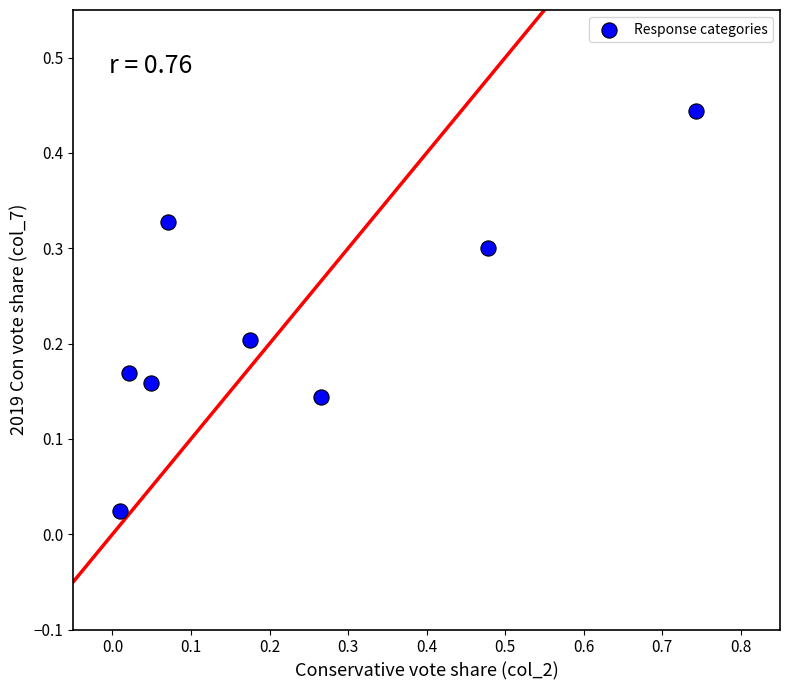

What is the range of X values (max minus min)?

0.7